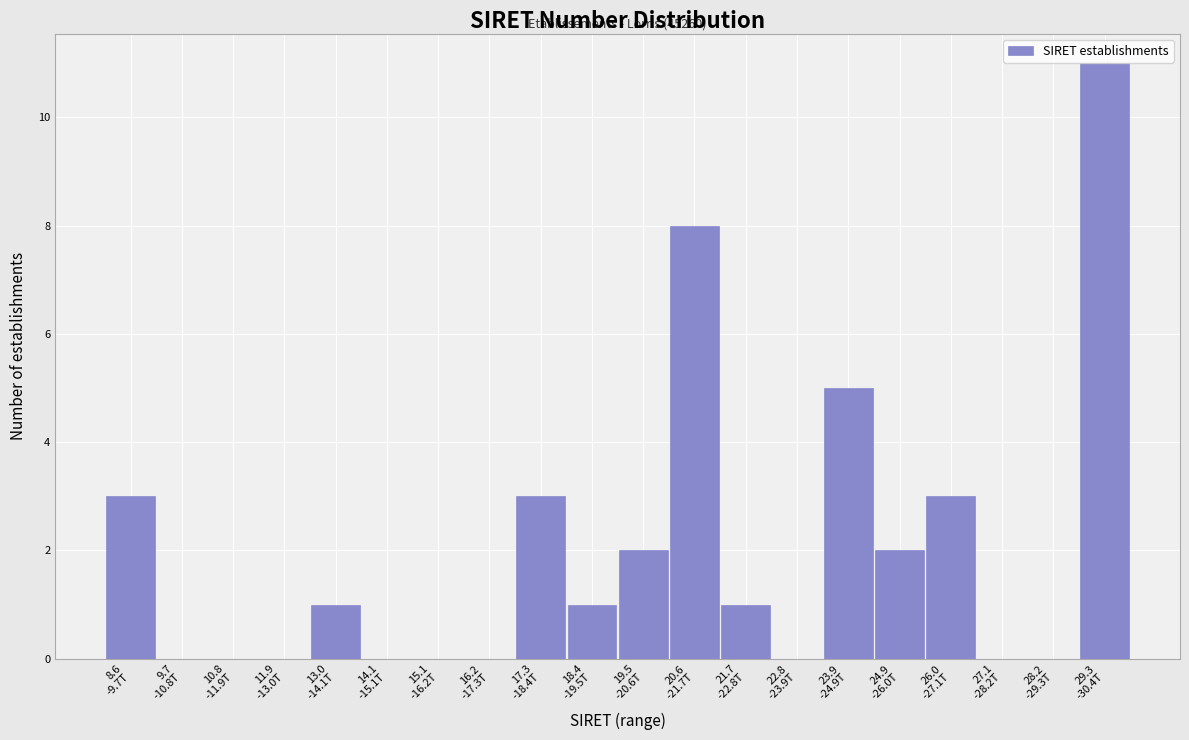

What is the greatest value displayed?

11